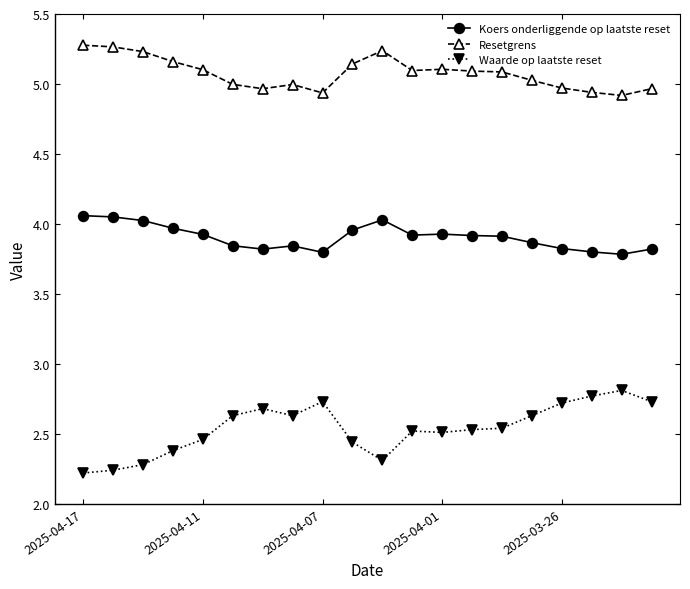

At how many categories does at least one series exceed 3?

20